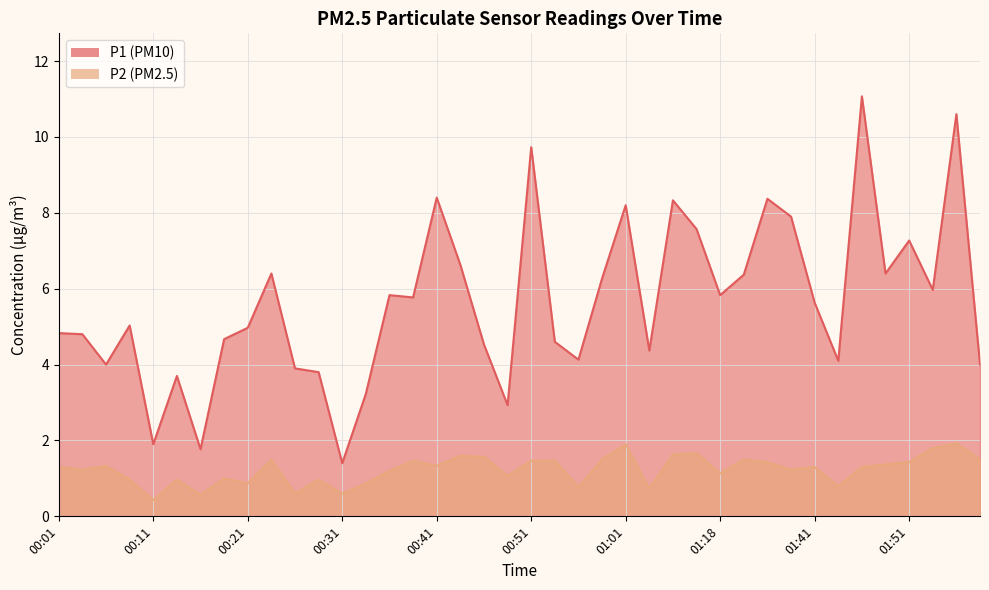

List the series in order of their peak value, highest first.

P1, P2